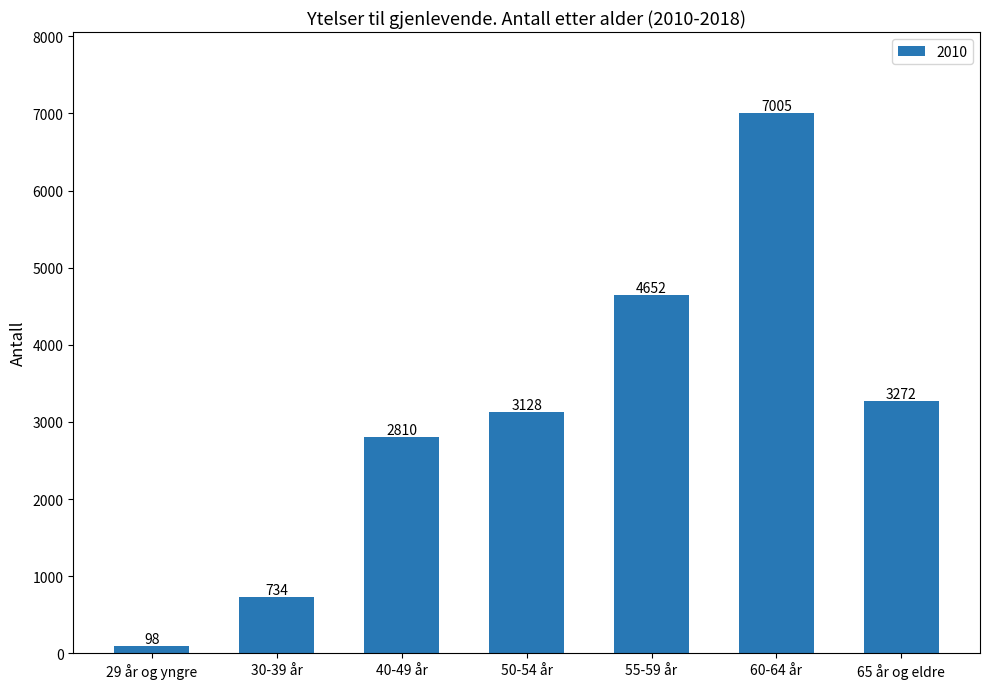

How many bars are there in total?

7